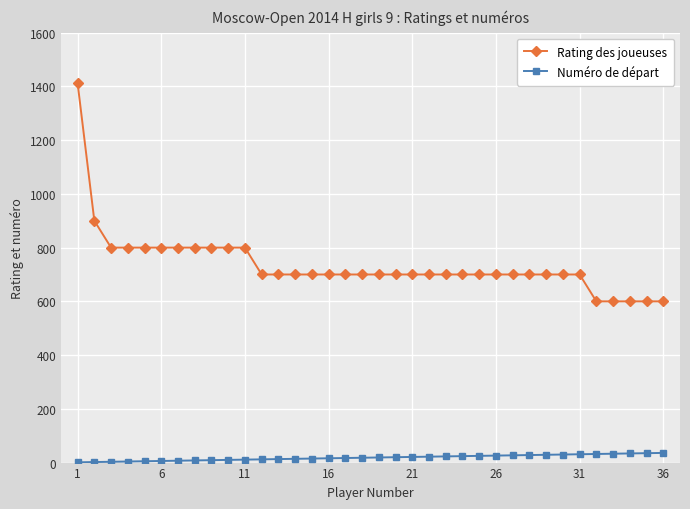

Which series has the largest total across all categories?

Rating des joueuses